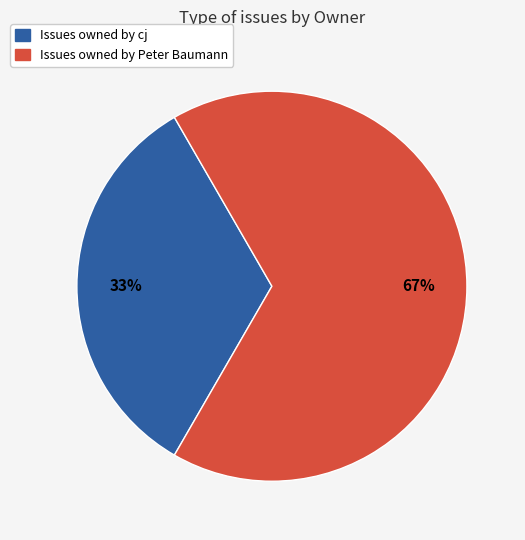

To the nearest percent, what is the average slice percentage?

50%